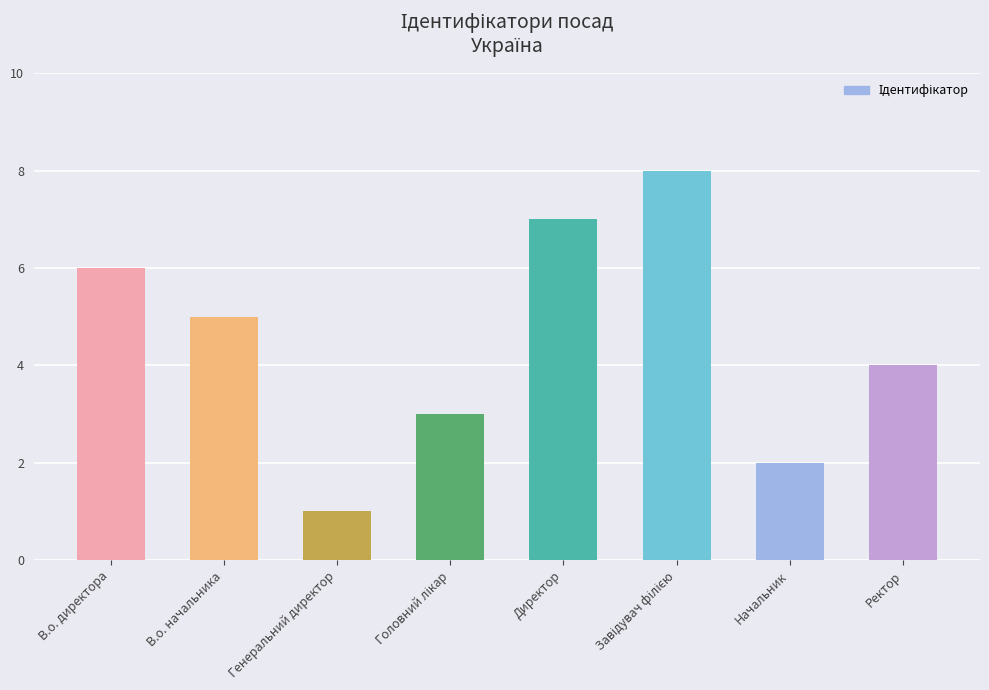

Read the value at В.о. начальника.

5